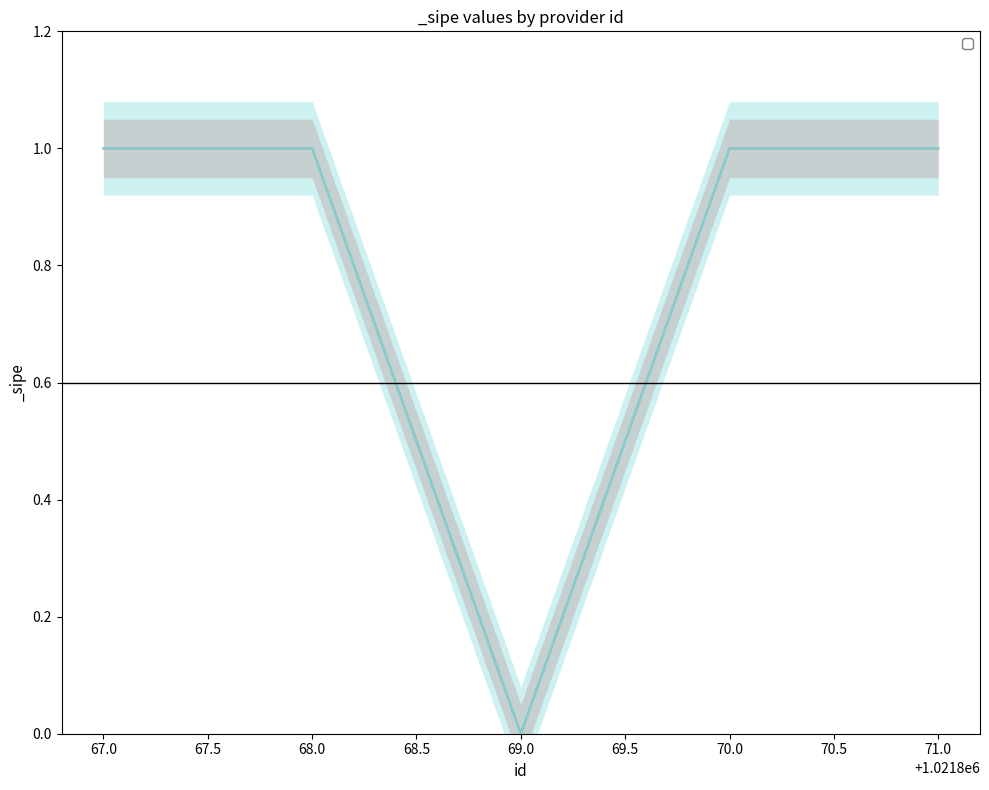

Which has a higher value, 70.0 or 71.0?

70.0